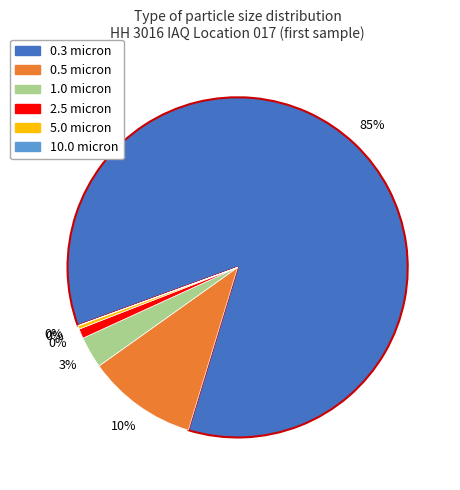

Which category has the smallest portion of the pie?

10.0 micron